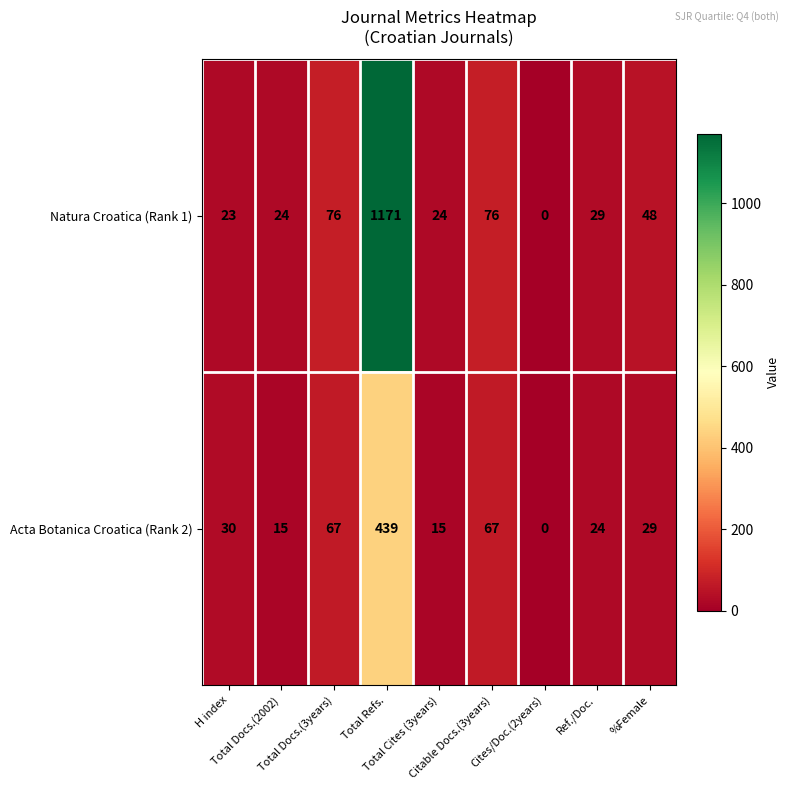

How many data points does each series have?

9